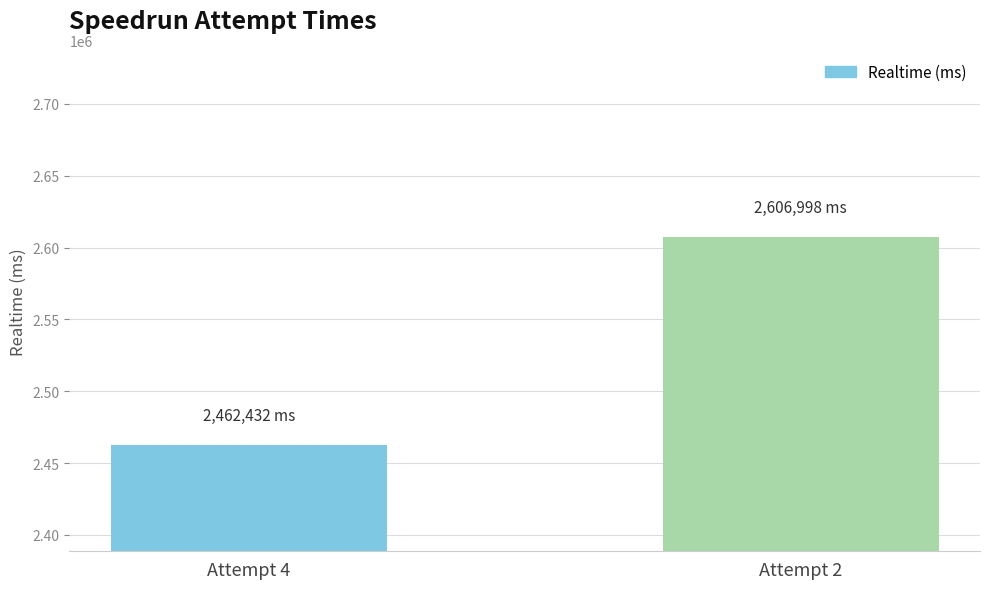

At which label is the value closest to 2534715?

Attempt 4